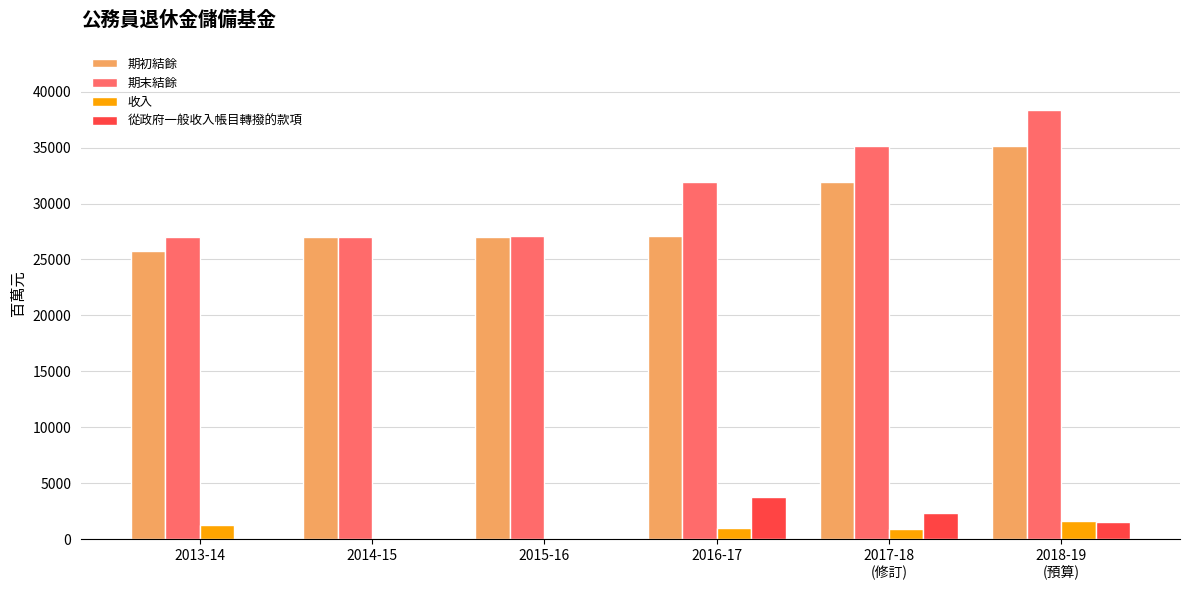

What is the difference between the 期初結餘 values at 2017-18
(修訂) and 2016-17?

4770